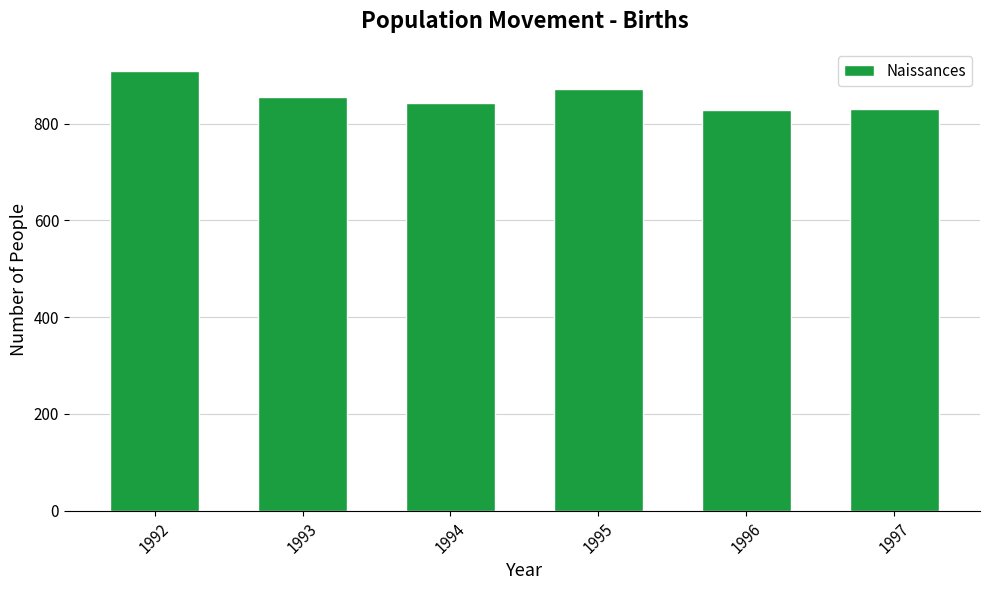

At which label is the value closest to 868?

1995